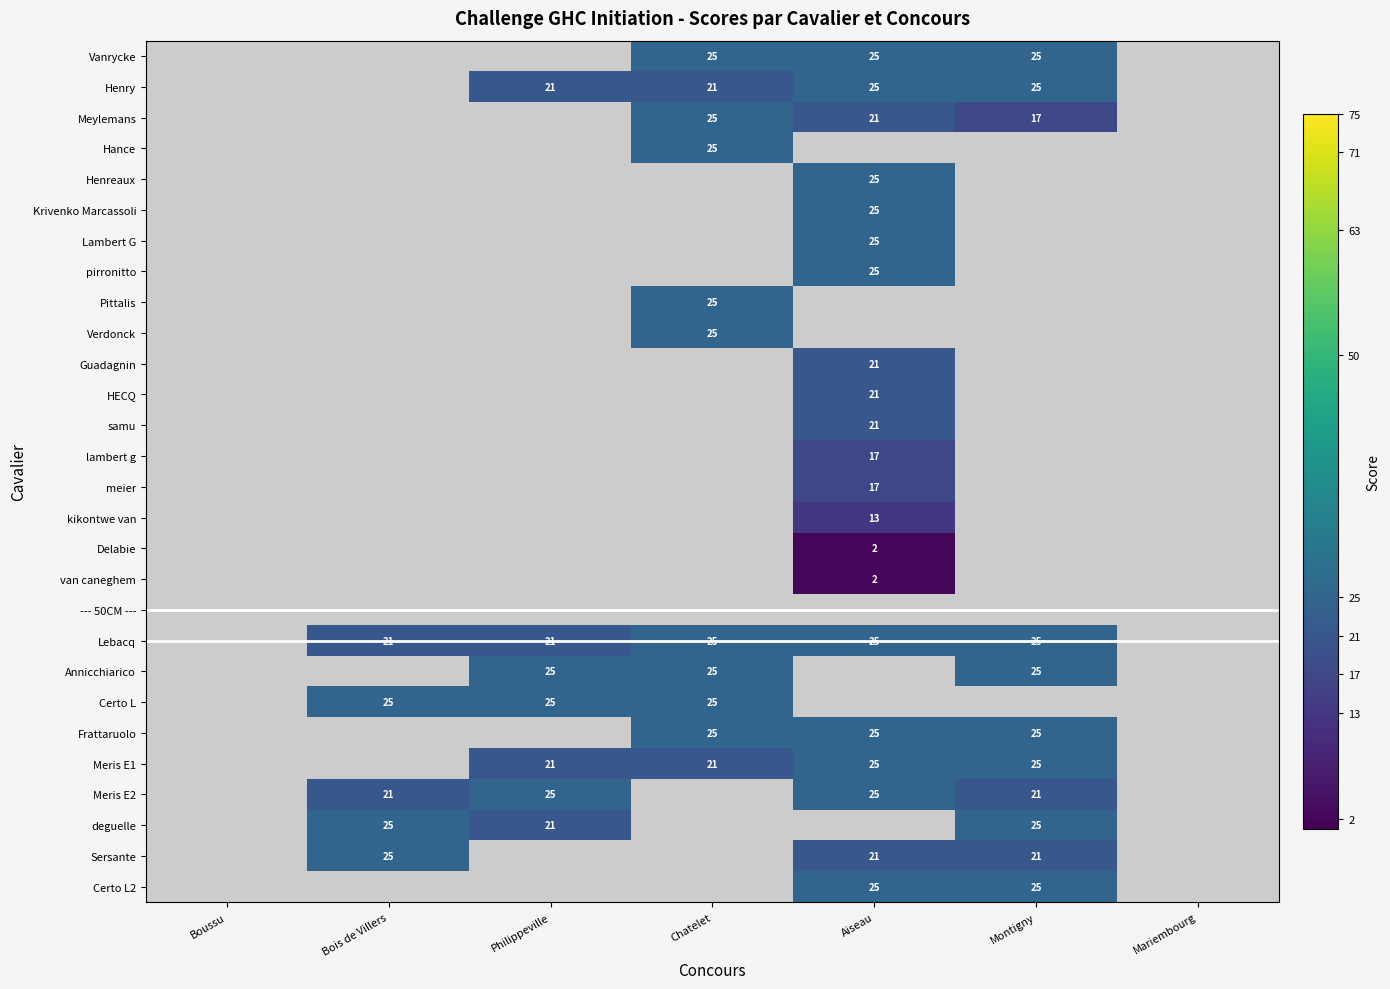

True or false: Lebacq has a value of 5 at Bois de Villers.

False